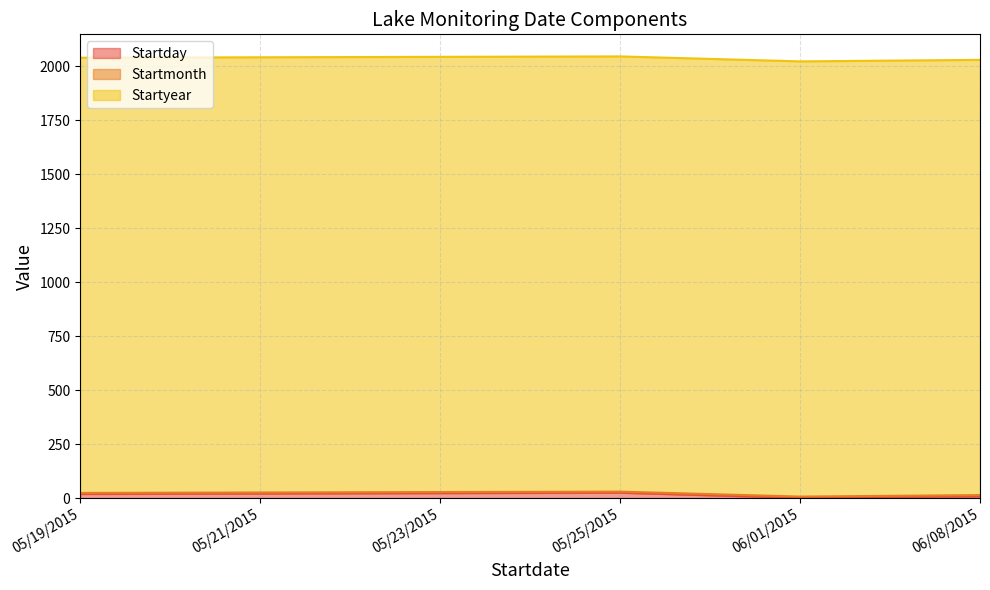

Between which two adjacent categories do Startmonth and Startday first intersect?

05/25/2015 and 06/01/2015